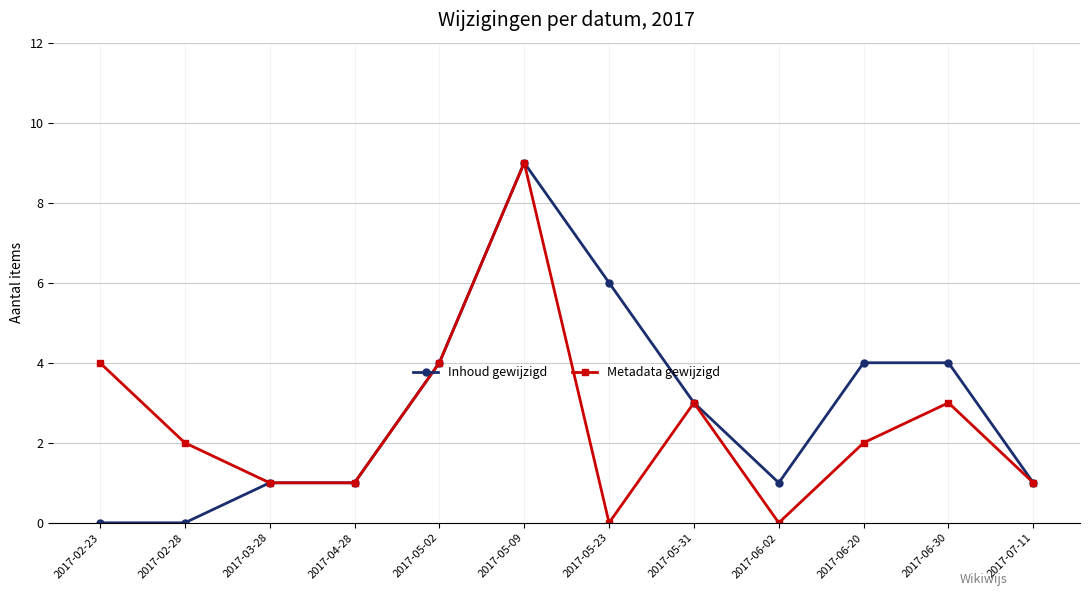

Is the value of Inhoud gewijzigd at 2017-03-28 greater than the value of Metadata gewijzigd at 2017-05-09?

No